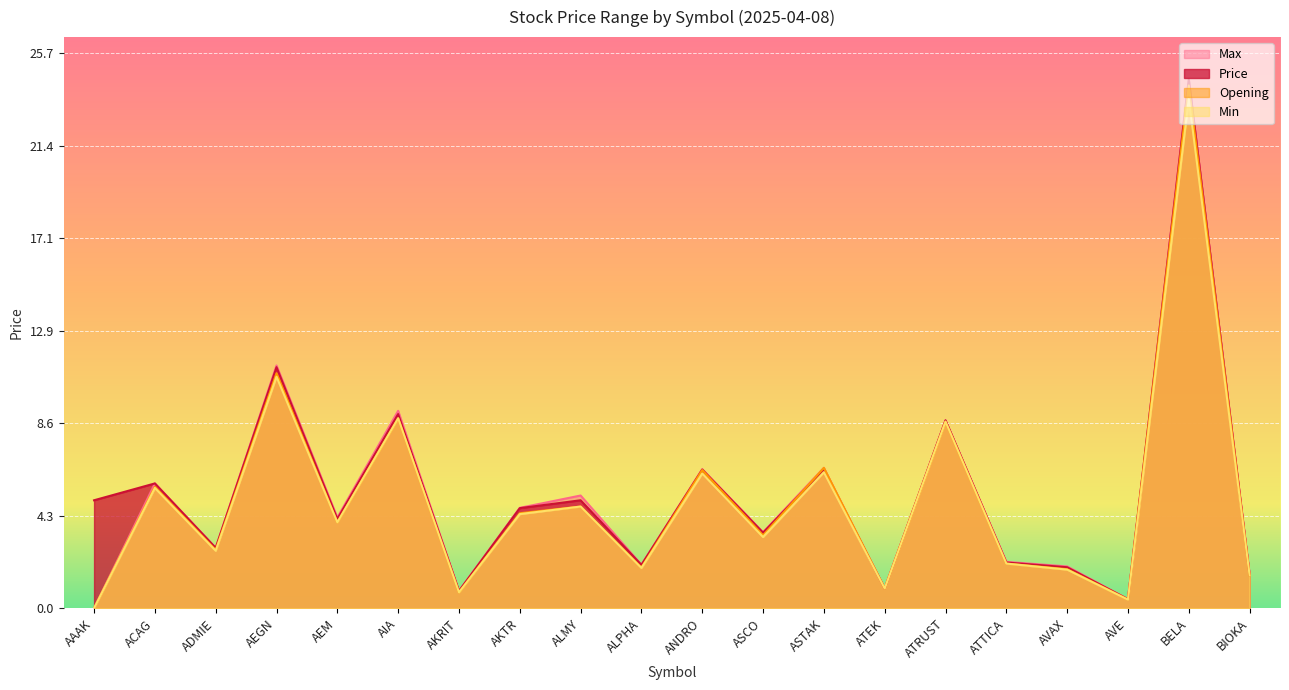

What is the approximate value of Min at ATTICA?

2.1